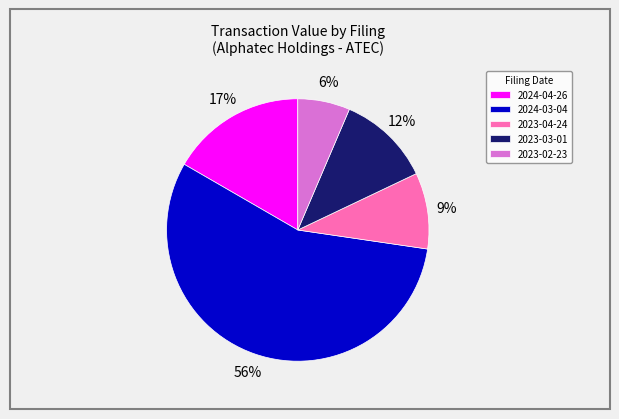

How many slices are in this pie chart?

5